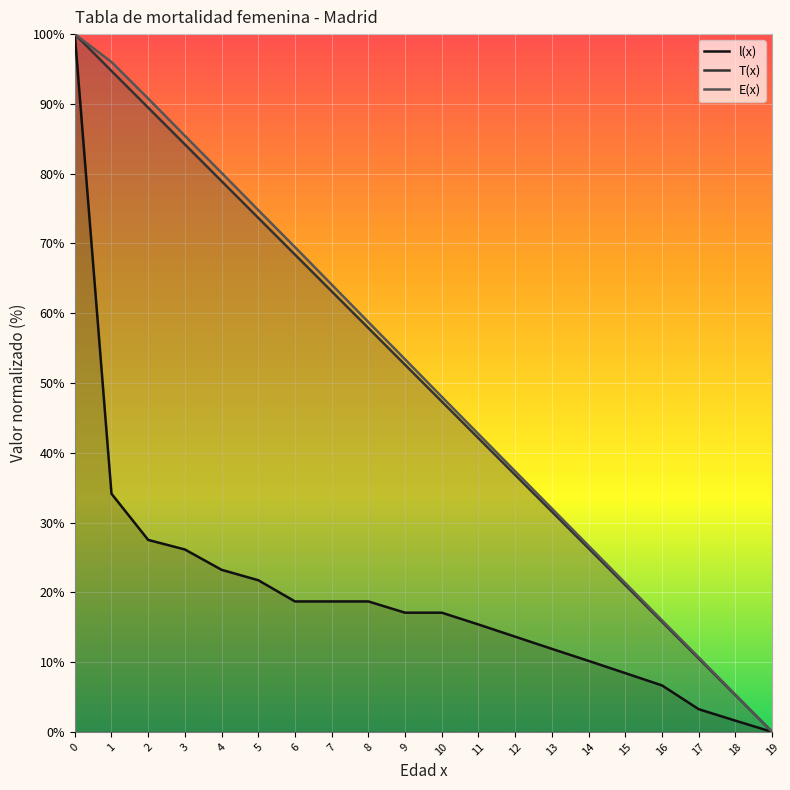

True or false: l(x) has more than 0 interior local peaks.

False